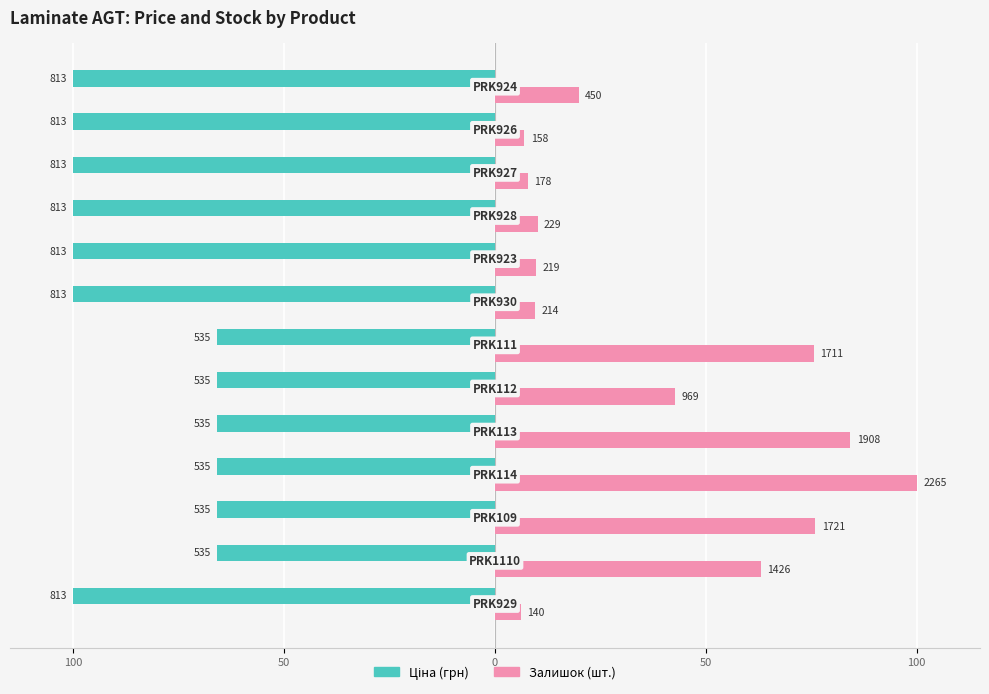

Does the chart contain stacked bars?

No